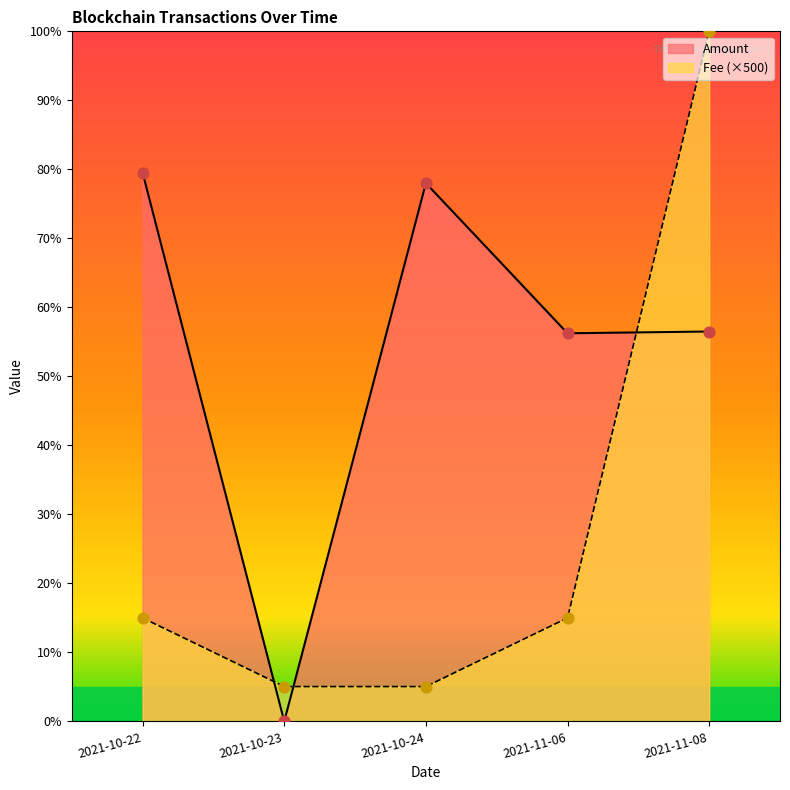

At how many categories does at least one series exceed 66?

3